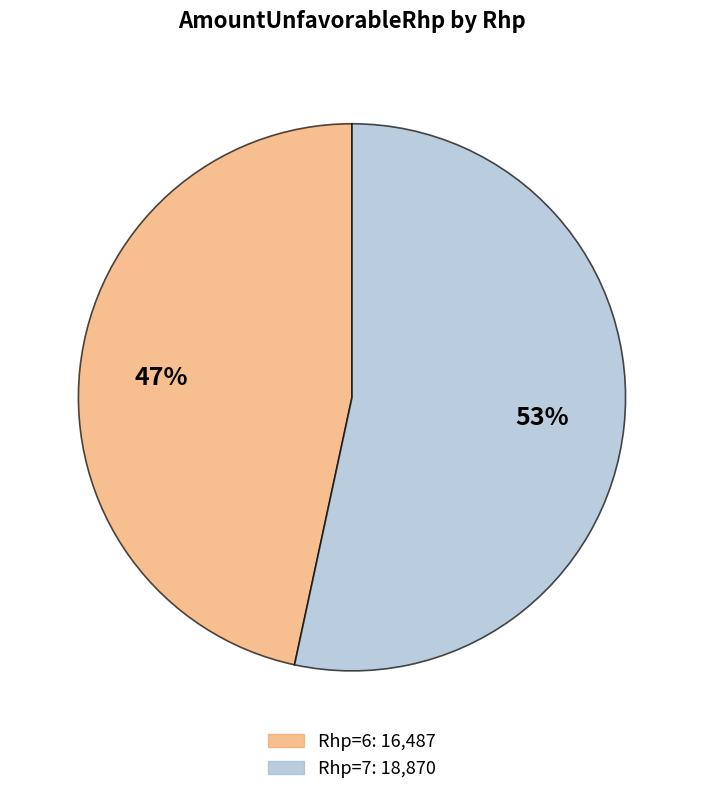

Count the number of slices in the pie.

2